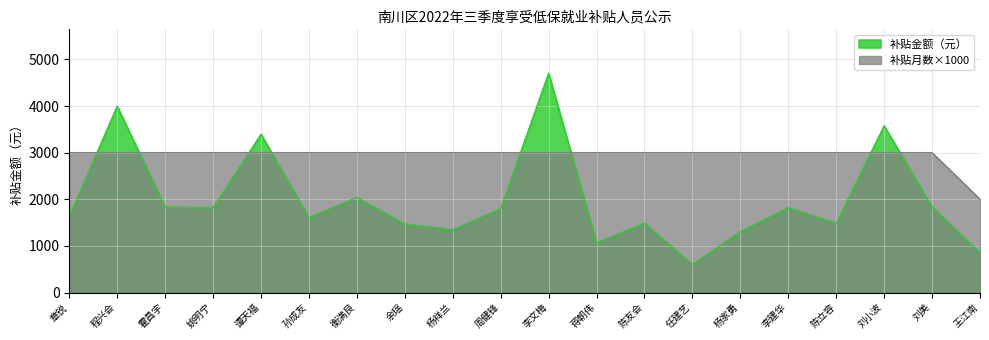

At which category is the sum across all series the highest?

李文梅